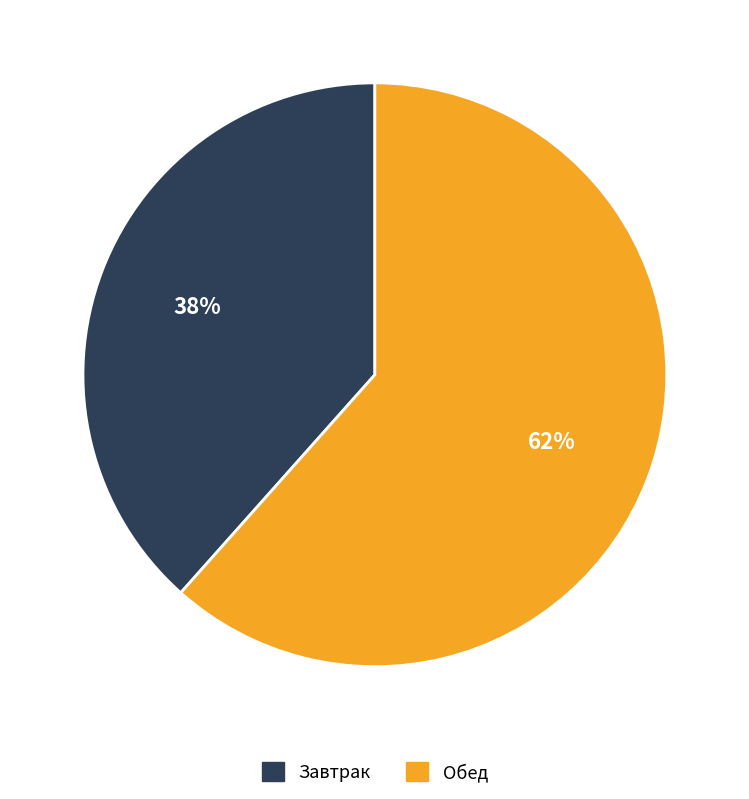

Is there a majority slice in this chart?

Yes